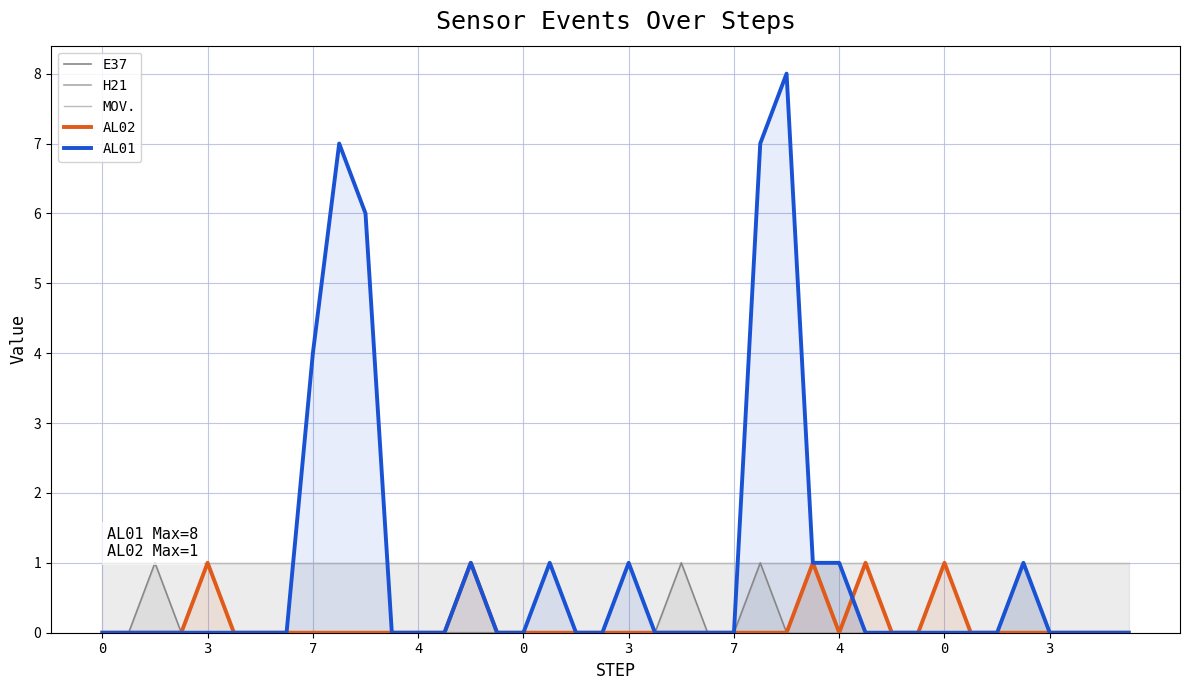

How many lines are shown in the chart?

5